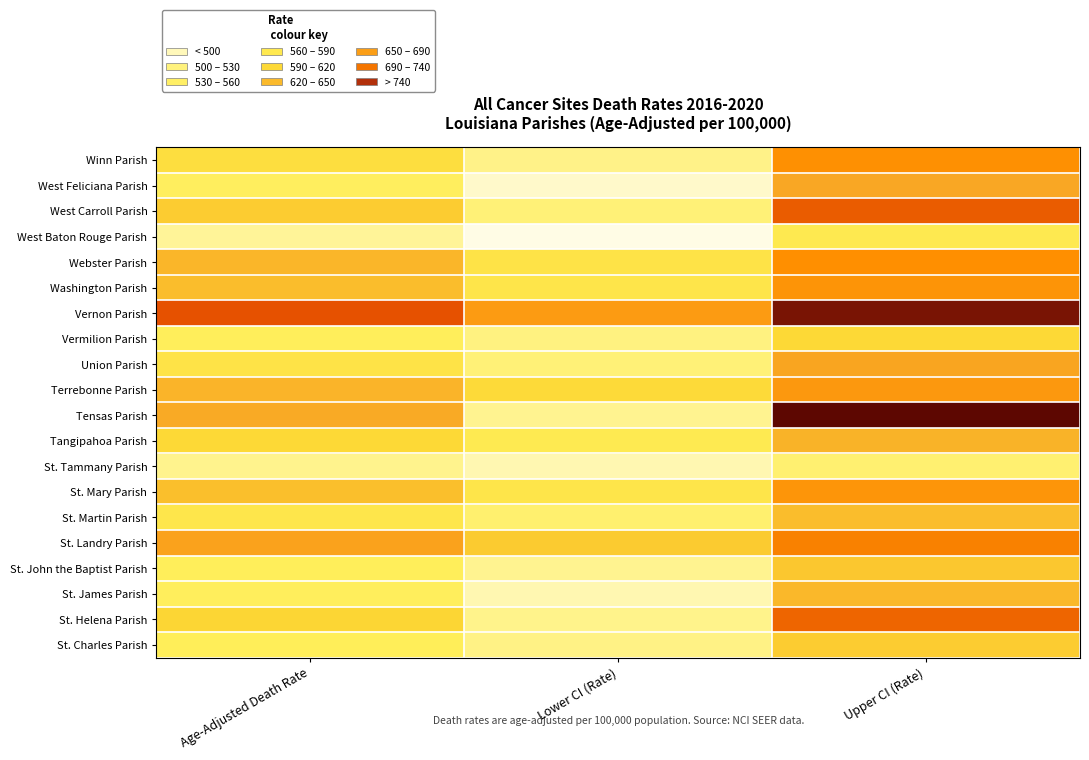

Reading right to left, what are all the values shown in this chart?

Winn Parish: Upper CI (Rate)=692.6	Lower CI (Rate)=508.4	Age-Adjusted Death Rate=595.2
West Feliciana Parish: Upper CI (Rate)=652.5	Lower CI (Rate)=466.5	Age-Adjusted Death Rate=553.7
West Carroll Parish: Upper CI (Rate)=732.0	Lower CI (Rate)=518.1	Age-Adjusted Death Rate=618.2
West Baton Rouge Parish: Upper CI (Rate)=573.5	Lower CI (Rate)=433.0	Age-Adjusted Death Rate=499.6
Webster Parish: Upper CI (Rate)=696.6	Lower CI (Rate)=584.4	Age-Adjusted Death Rate=638.7
Washington Parish: Upper CI (Rate)=686.9	Lower CI (Rate)=580.4	Age-Adjusted Death Rate=632.0
Vernon Parish: Upper CI (Rate)=811.7	Lower CI (Rate)=674.9	Age-Adjusted Death Rate=740.9
Vermilion Parish: Upper CI (Rate)=606.5	Lower CI (Rate)=513.3	Age-Adjusted Death Rate=558.4
Union Parish: Upper CI (Rate)=657.4	Lower CI (Rate)=518.1	Age-Adjusted Death Rate=584.6
Terrebonne Parish: Upper CI (Rate)=678.5	Lower CI (Rate)=602.5	Age-Adjusted Death Rate=639.6
Tensas Parish: Upper CI (Rate)=822.5	Lower CI (Rate)=504.9	Age-Adjusted Death Rate=649.1
Tangipahoa Parish: Upper CI (Rate)=641.1	Lower CI (Rate)=572.0	Age-Adjusted Death Rate=605.8
St. Tammany Parish: Upper CI (Rate)=527.8	Lower CI (Rate)=485.6	Age-Adjusted Death Rate=506.4
St. Mary Parish: Upper CI (Rate)=685.2	Lower CI (Rate)=580.3	Age-Adjusted Death Rate=631.1
St. Martin Parish: Upper CI (Rate)=632.8	Lower CI (Rate)=530.0	Age-Adjusted Death Rate=579.7
St. Landry Parish: Upper CI (Rate)=705.7	Lower CI (Rate)=620.3	Age-Adjusted Death Rate=662.0
St. John the Baptist Parish: Upper CI (Rate)=622.7	Lower CI (Rate)=504.2	Age-Adjusted Death Rate=561.2
St. James Parish: Upper CI (Rate)=636.3	Lower CI (Rate)=485.2	Age-Adjusted Death Rate=557.0
St. Helena Parish: Upper CI (Rate)=726.8	Lower CI (Rate)=506.8	Age-Adjusted Death Rate=609.4
St. Charles Parish: Upper CI (Rate)=618.9	Lower CI (Rate)=509.7	Age-Adjusted Death Rate=562.4